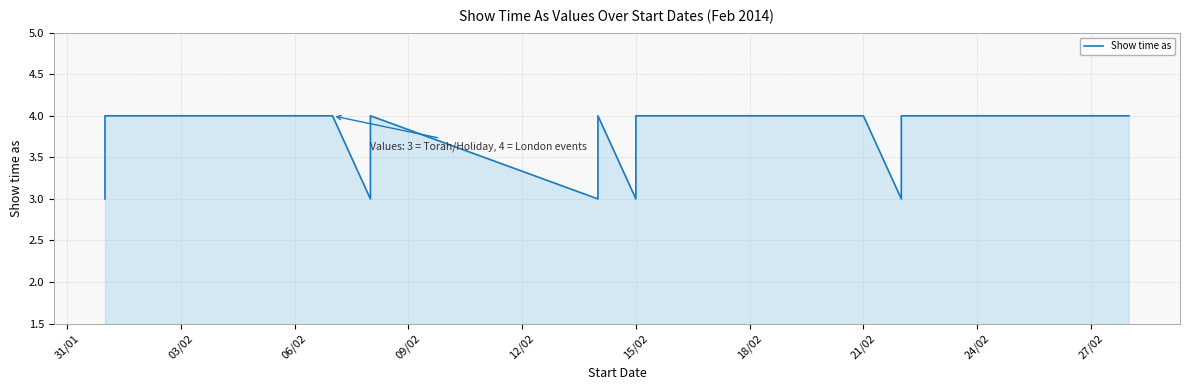

The chart shows a value of 4 at 18/02. True or false?

True